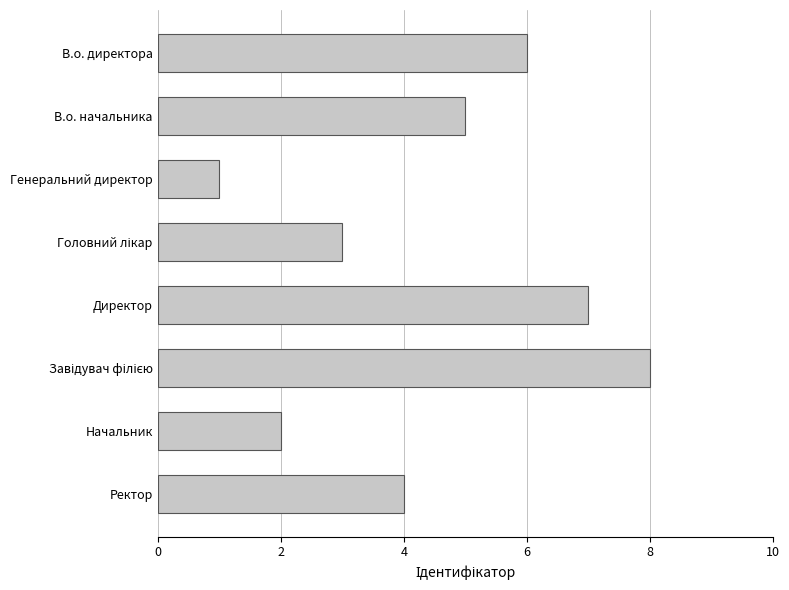

Approximately how many times larger is the value at В.о. начальника compared to Генеральний директор?

5.0